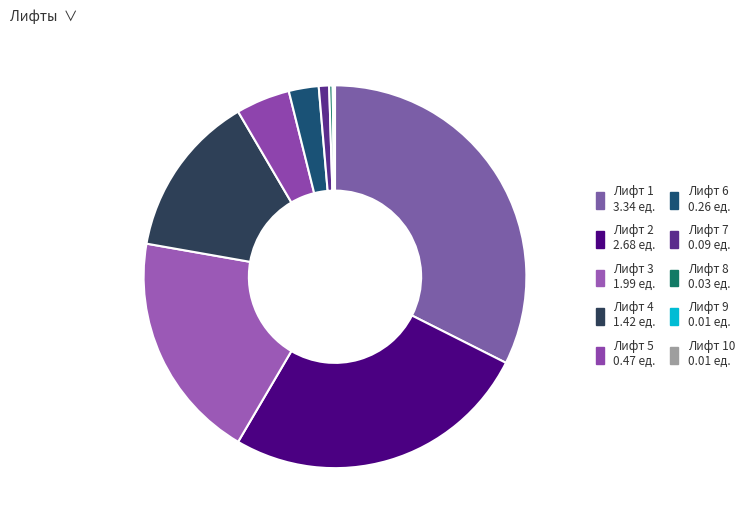

What is the smallest slice in the pie chart?

Лифт 9